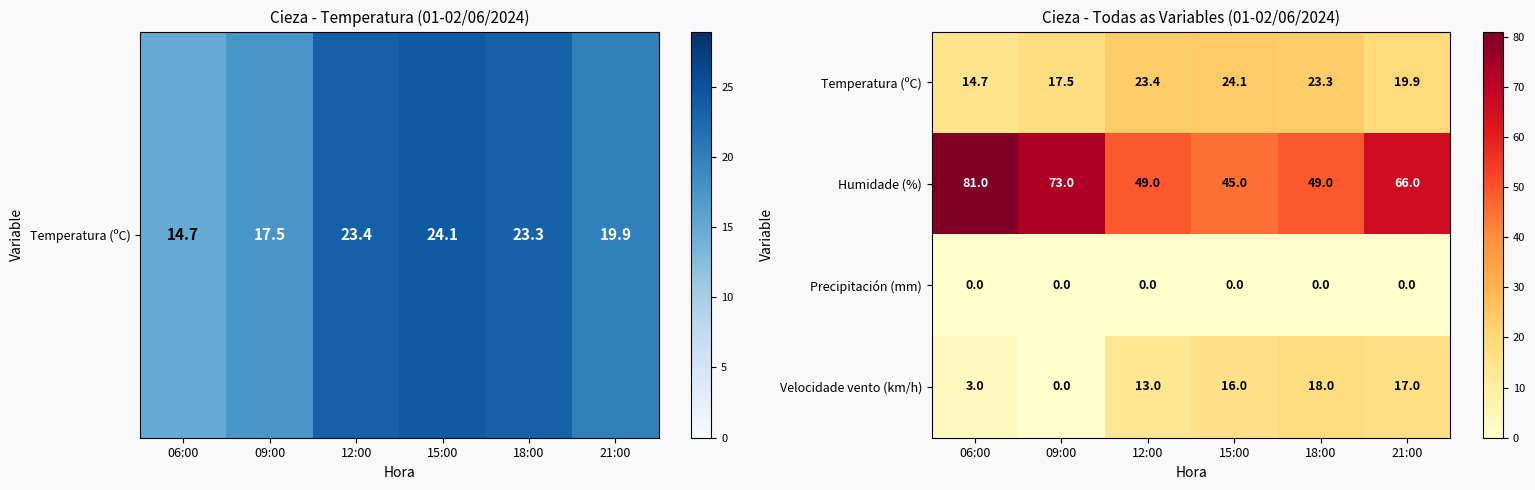

Which series has the widest spread of values?

Humidade (%)